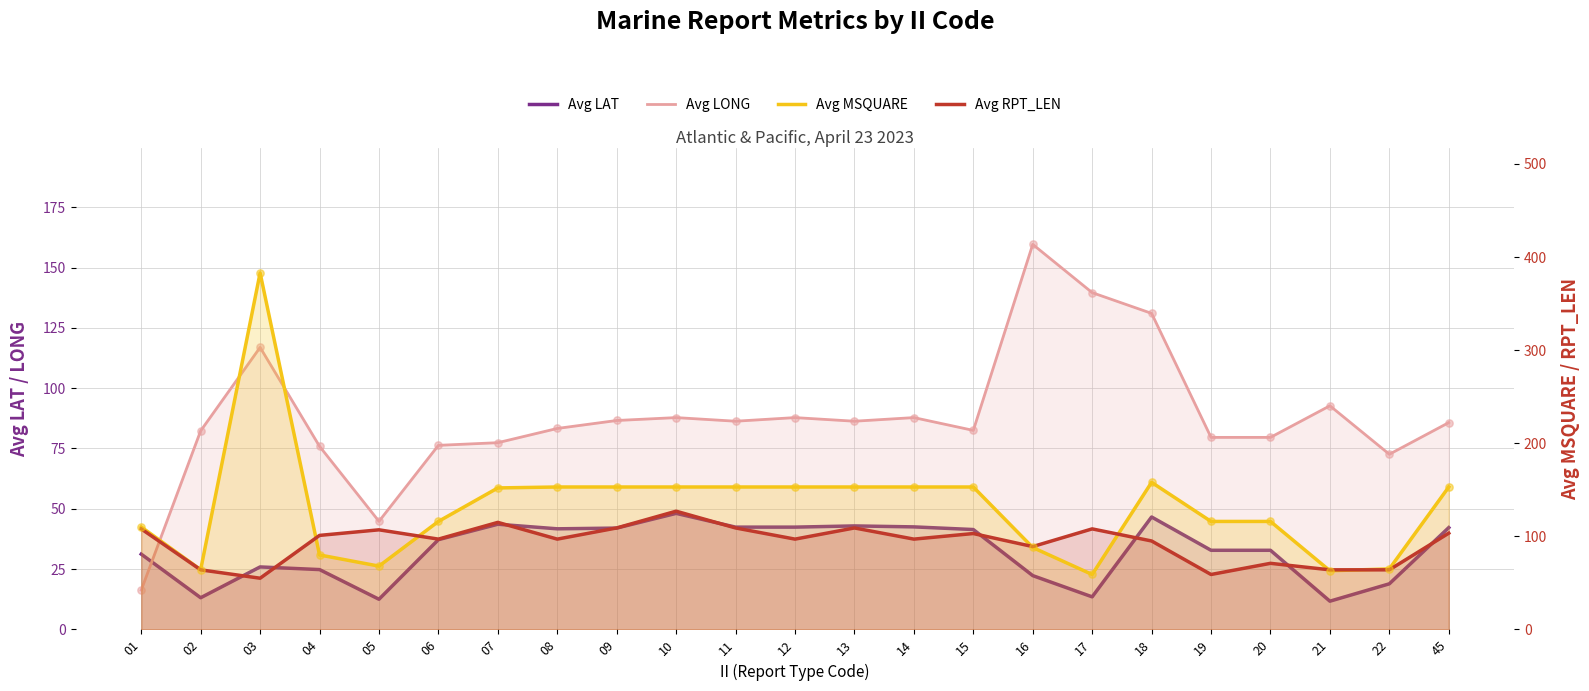

Which series has the largest total across all categories?

Avg MSQUARE